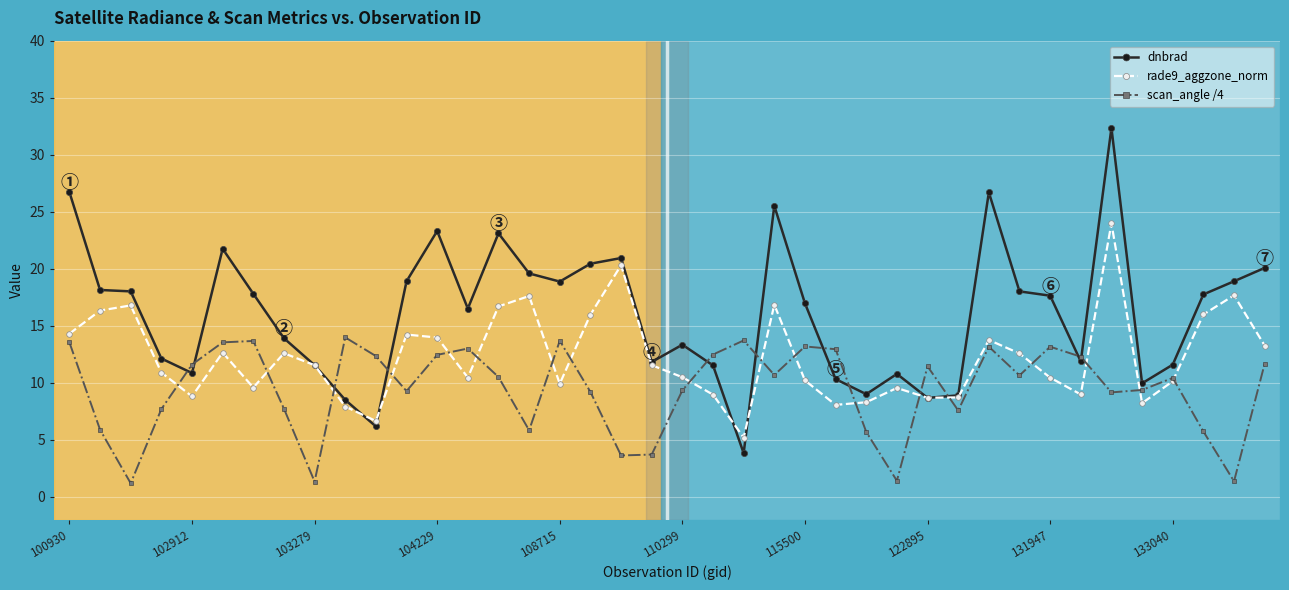

What is the maximum value for scan_angle /4?

14.0